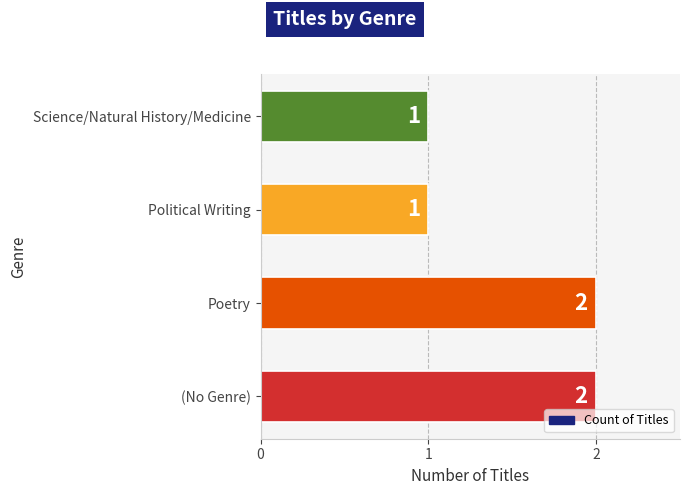

Does the chart contain stacked bars?

No